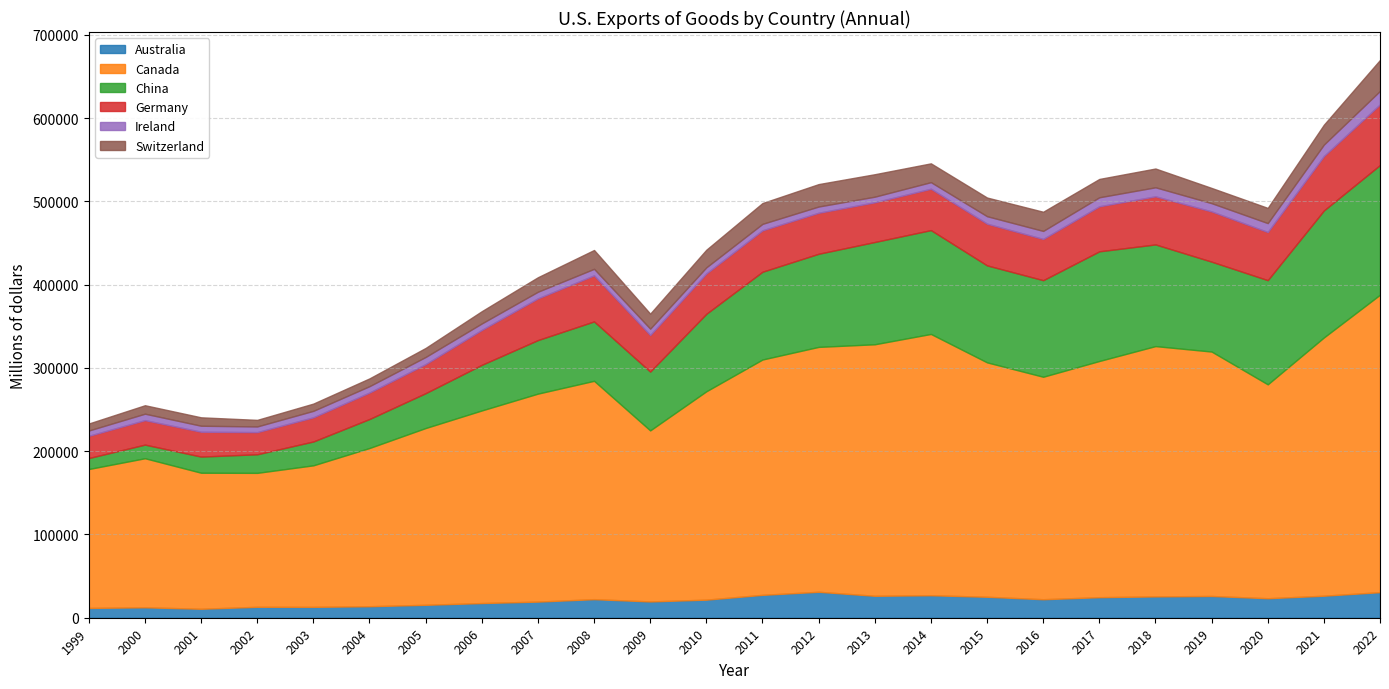

Which category has the highest value in the Canada series?

2022